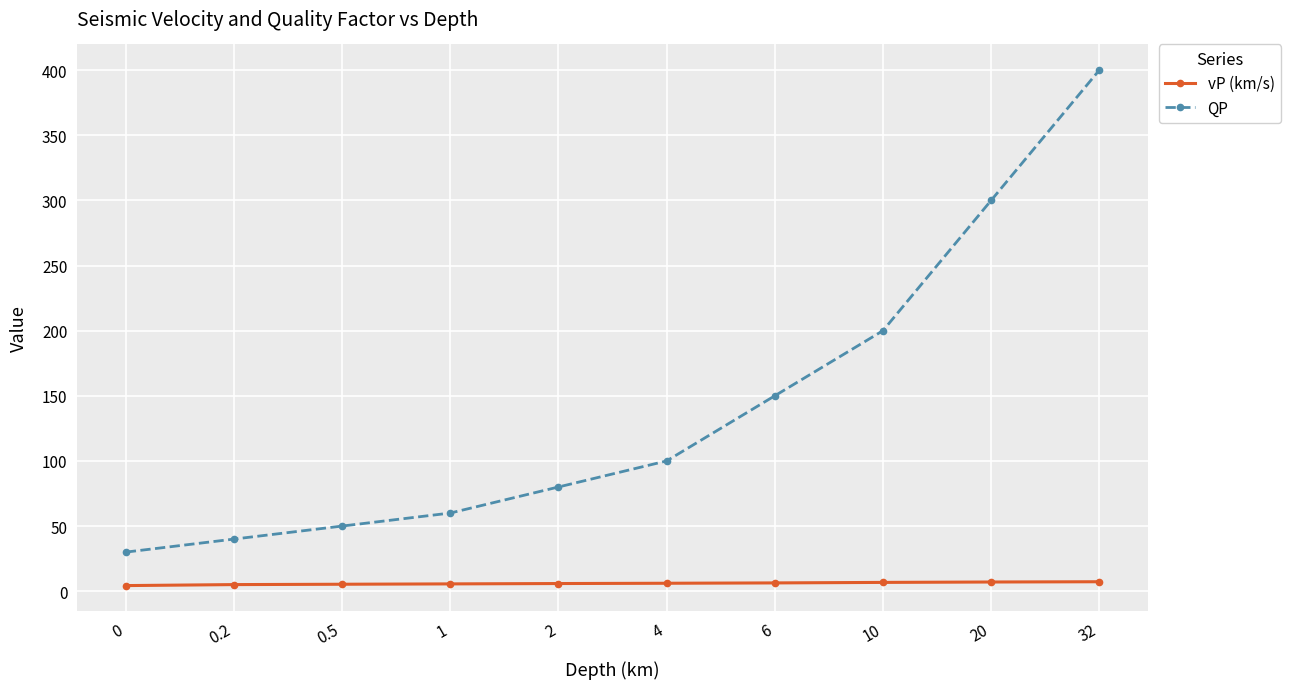

Is this an area chart (filled region under the line)?

No